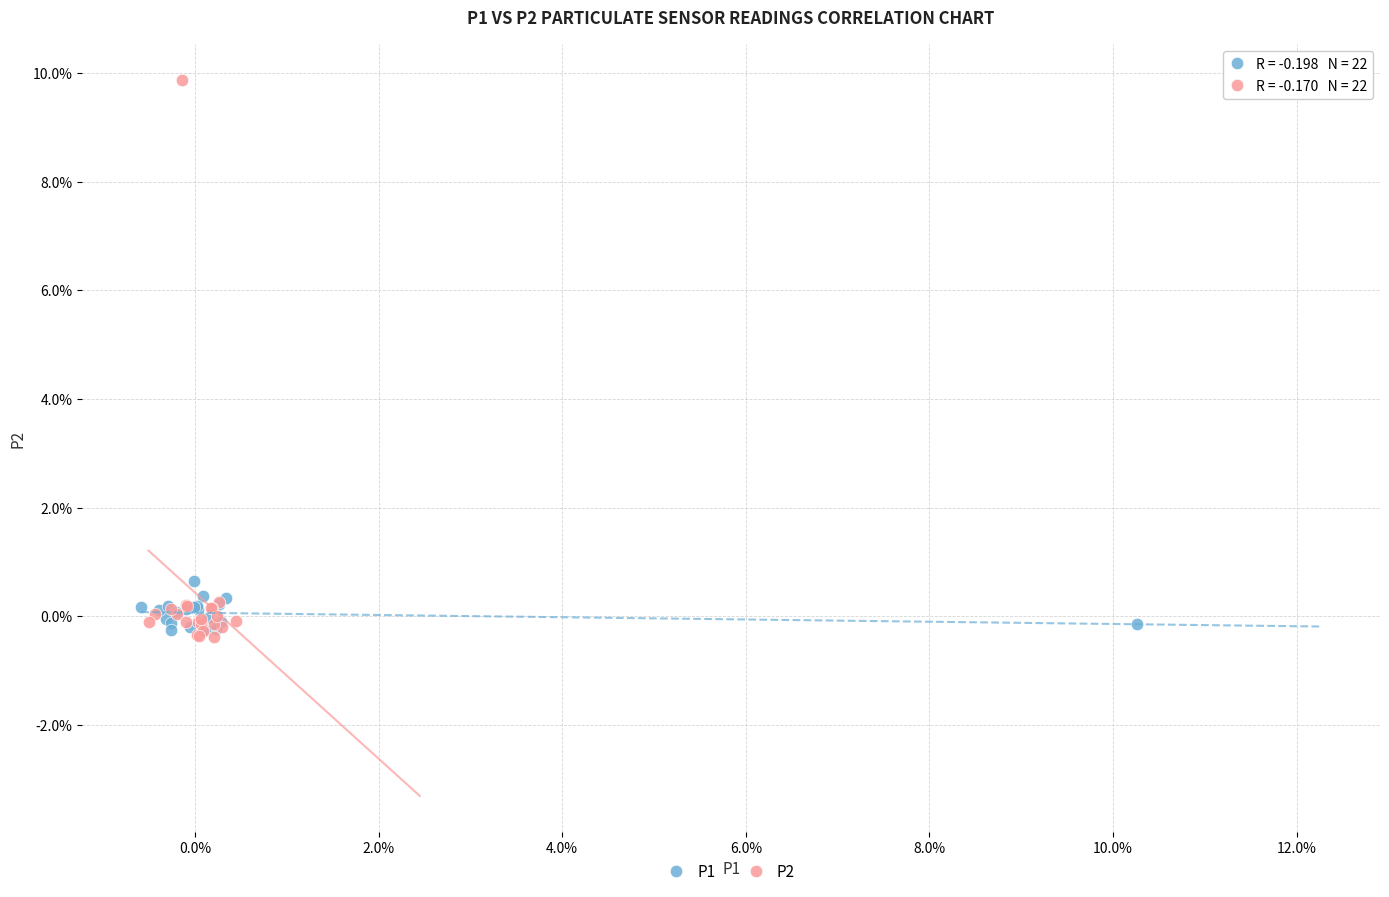

Which series has the largest Y range (max minus min)?

P2